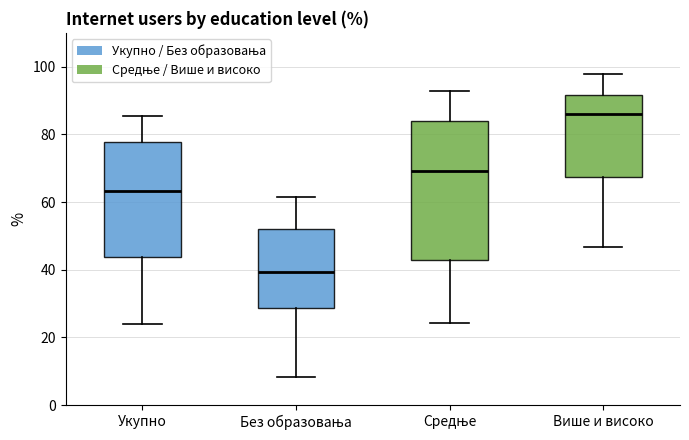

Reading left to right, read every box against the y-axis: the position of its median line, the range the box covers, and the ends of its whiskers. The values are not printed on the chart, so give them approximately, as read against the axis.

Укупно: median 64, box 44 to 78, whiskers 24 to 86
Без образовања: median 40, box 28 to 52, whiskers 8 to 62
Средње: median 70, box 42 to 84, whiskers 24 to 92
Више и високо: median 86, box 68 to 92, whiskers 46 to 98